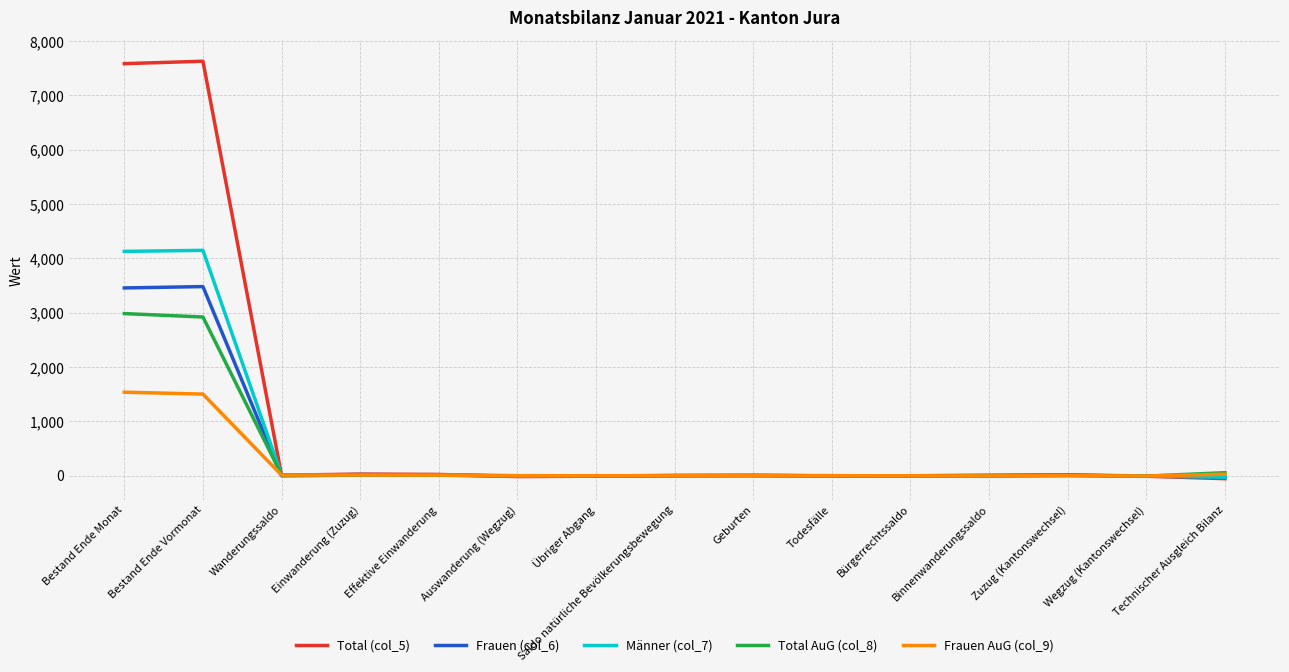

At how many categories does at least one series exceed 5662?

2